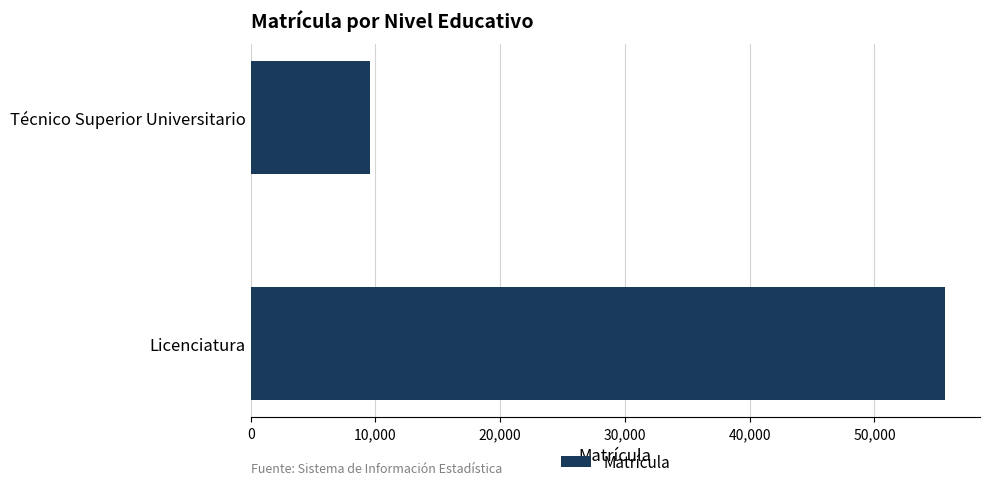

Reading bottom to top, extract all data points from this chart.

55680	9576